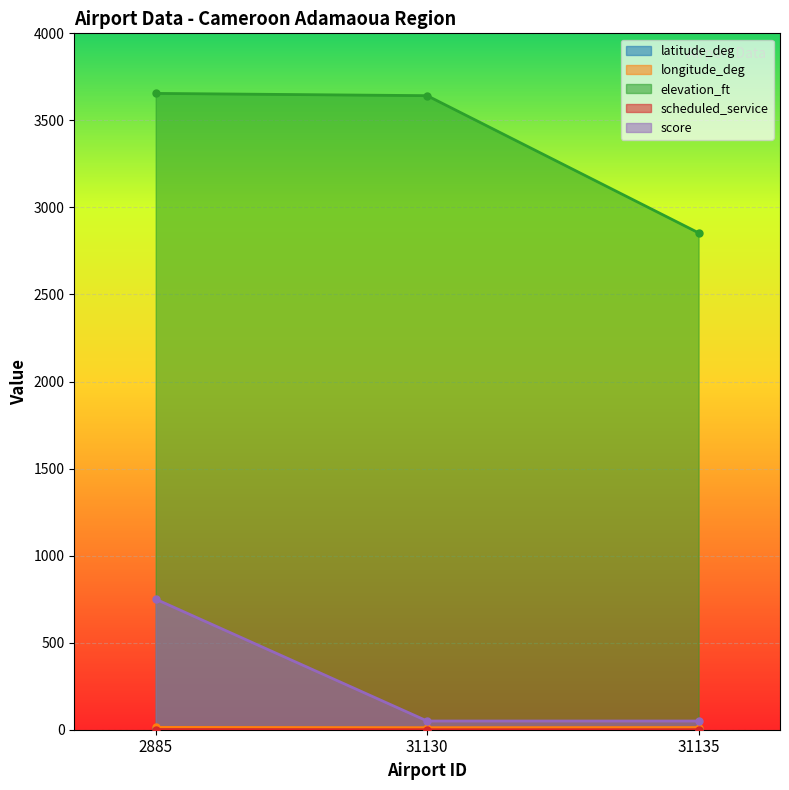

How many series are shown in this chart?

5